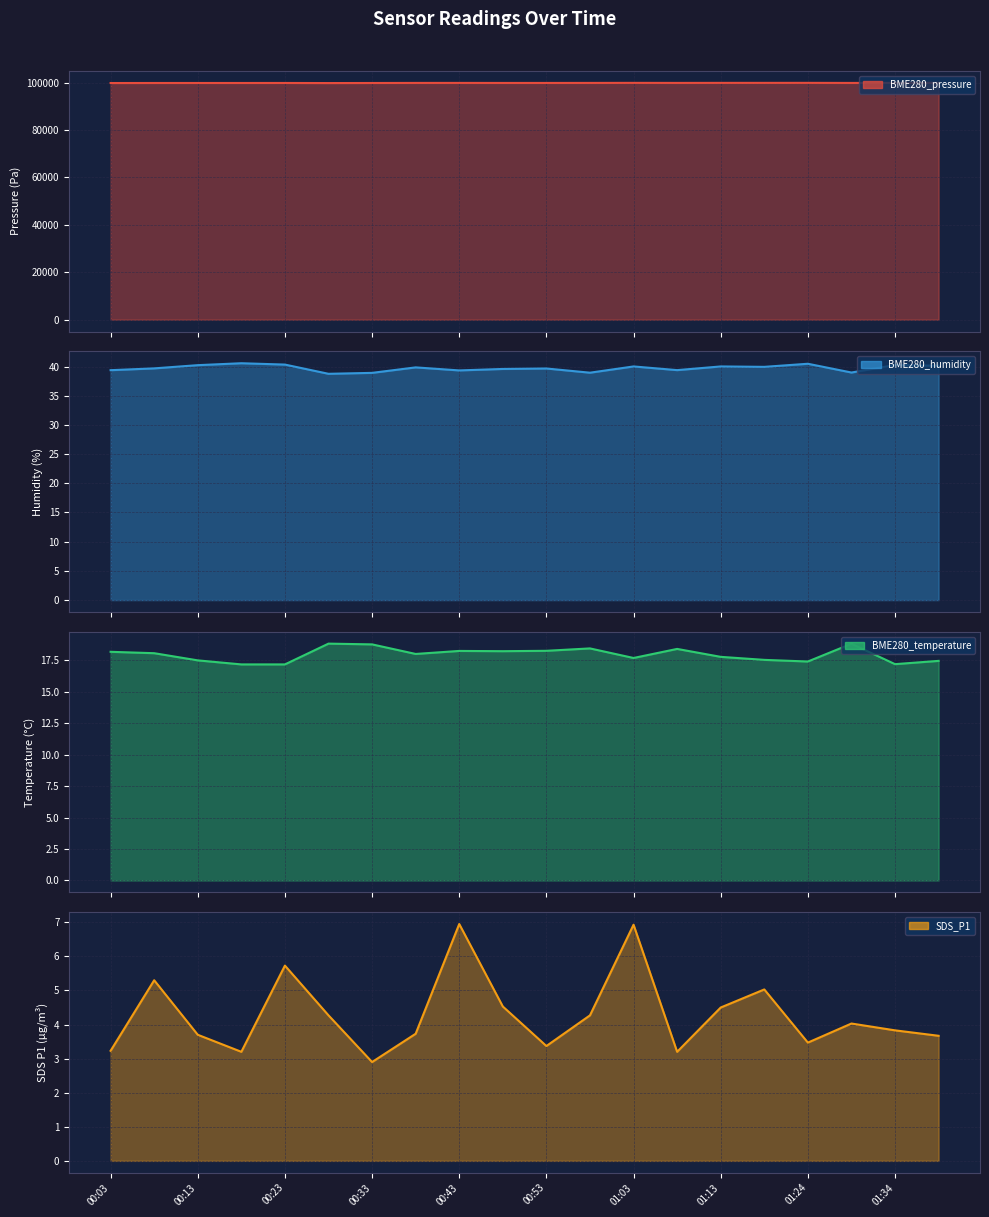

What position from the left is 01:13?

8